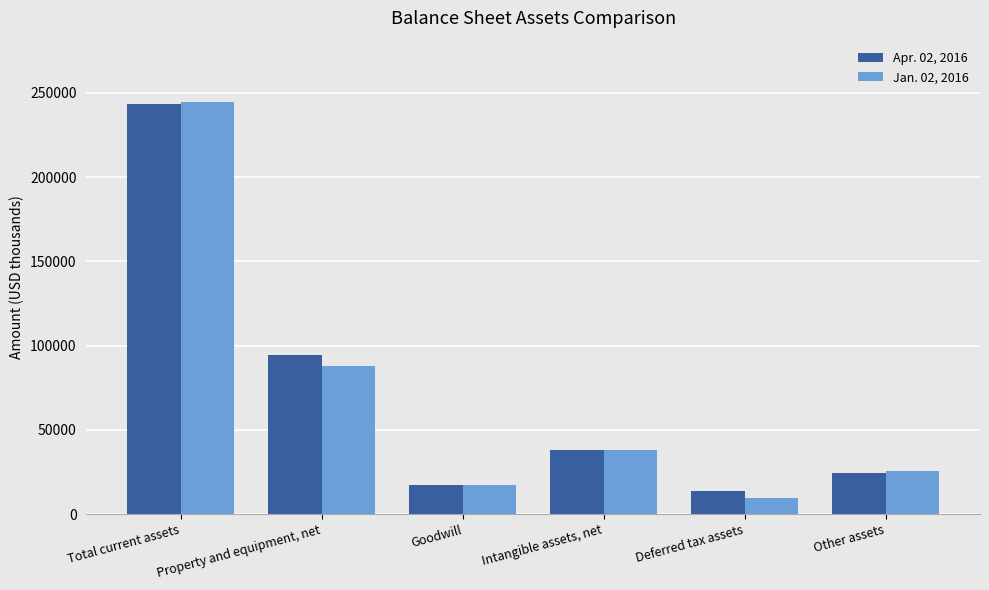

True or false: Apr. 02, 2016 has a value of 24461 at Other assets.

True